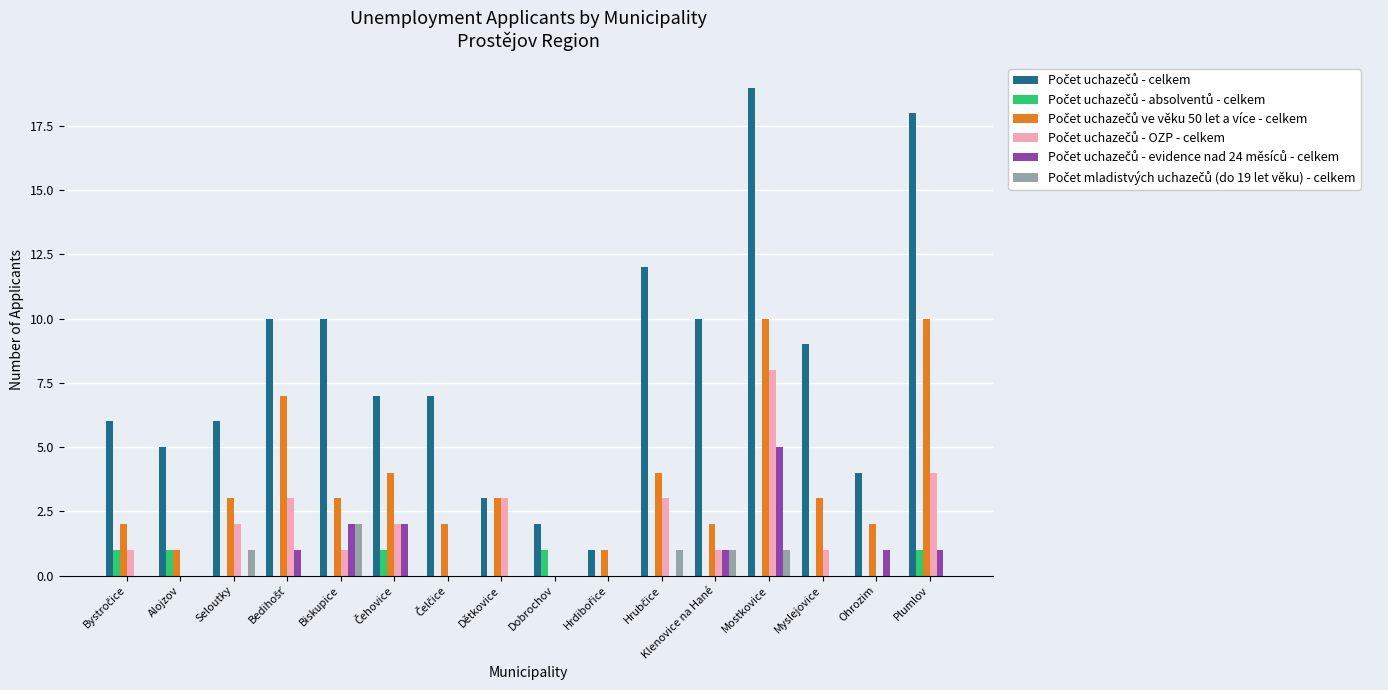

What is the total value across all series at Klenovice na Hané?

15